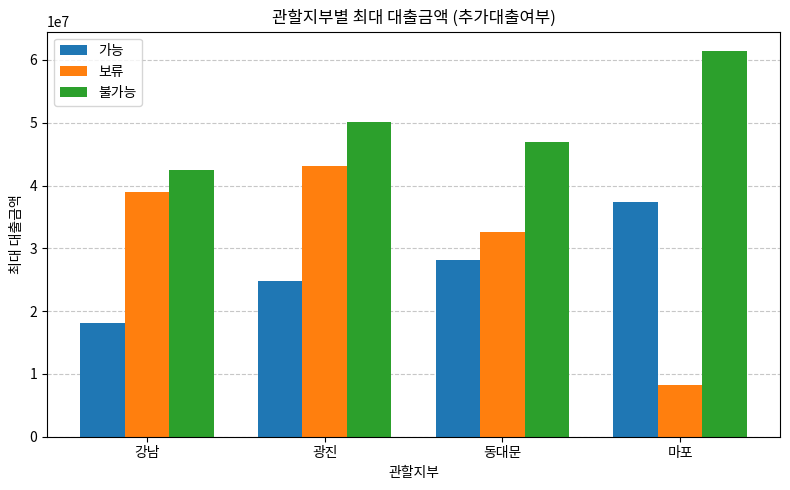

Is it true that 불가능 equals 50150000 at 광진?

True